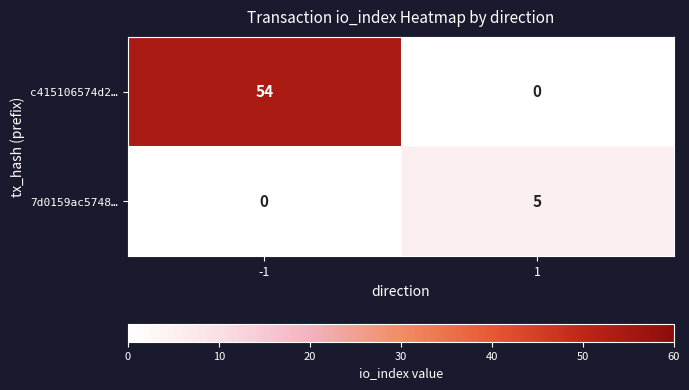

Rank the series by their average value, from highest to lowest.

c415106574d2…, 7d0159ac5748…